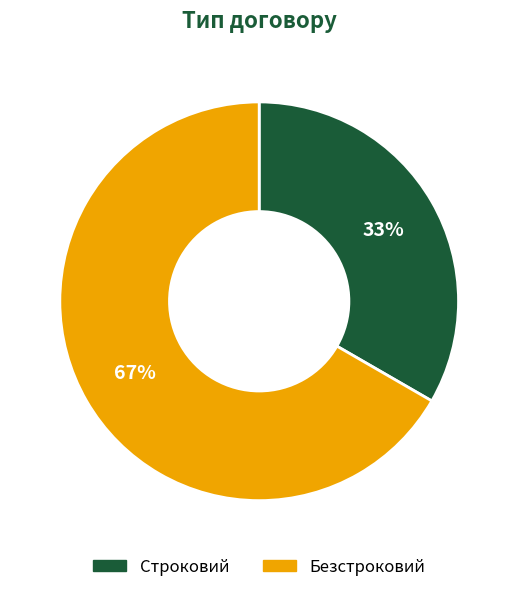

Which category has the smallest portion of the pie?

Строковий